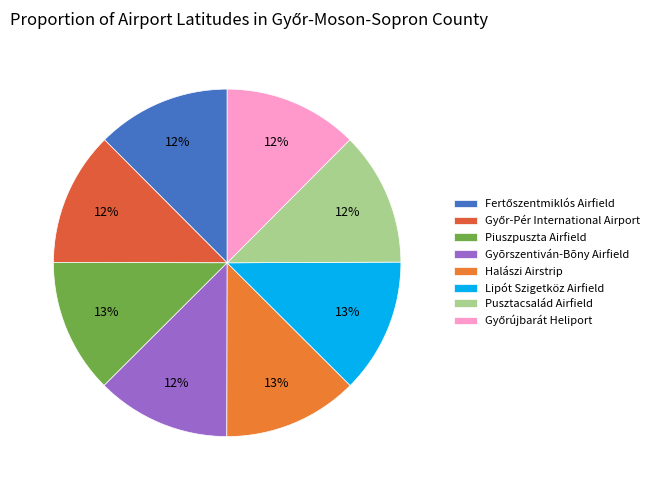

Does Fertőszentmiklós Airfield represent more than half of the total?

No